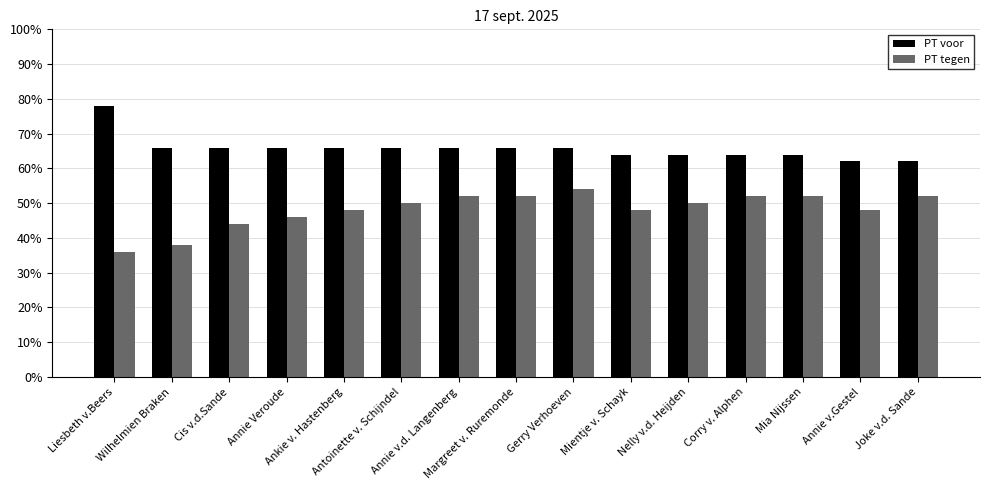

What is the sum of all PT tegen values?

722